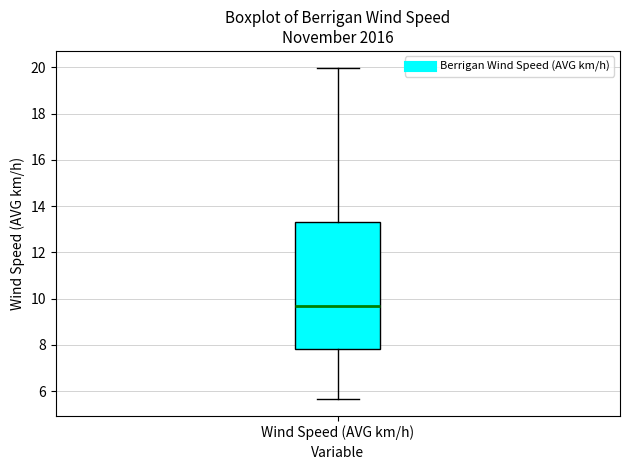

Transcribe this box plot: give where the median line is, the range the box spans, and where the two whiskers end, as read against the y-axis. The values are not printed on the chart, so give them approximately, as read against the axis.

median 9.6, box 7.8 to 13.4, whiskers 5.6 to 20.0